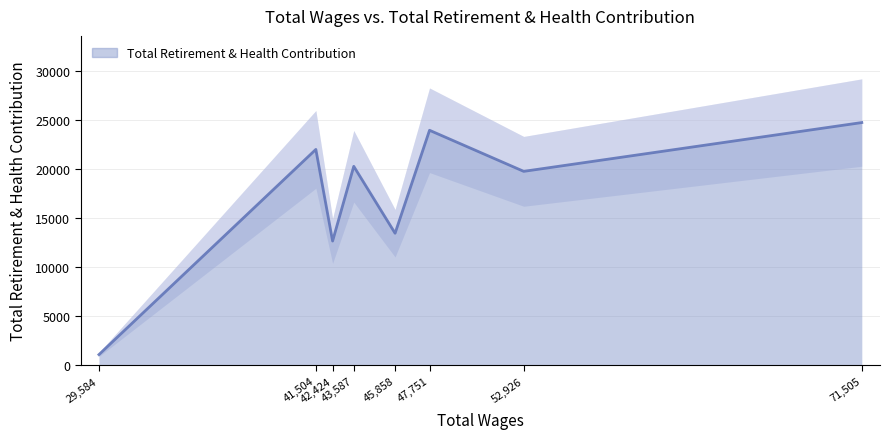

What is the difference between the values at 52926.0 and 71505.0?

4968